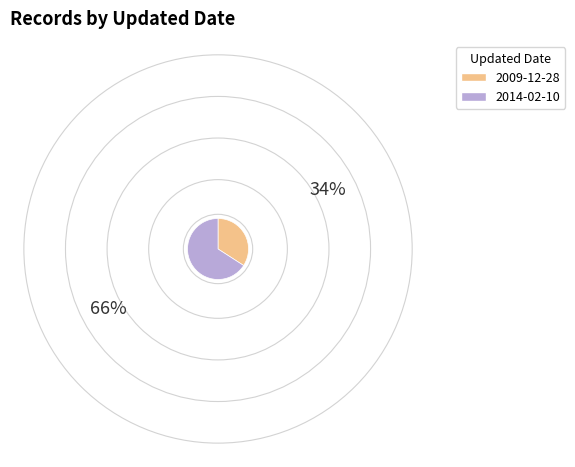

How many segments does this pie chart have?

2